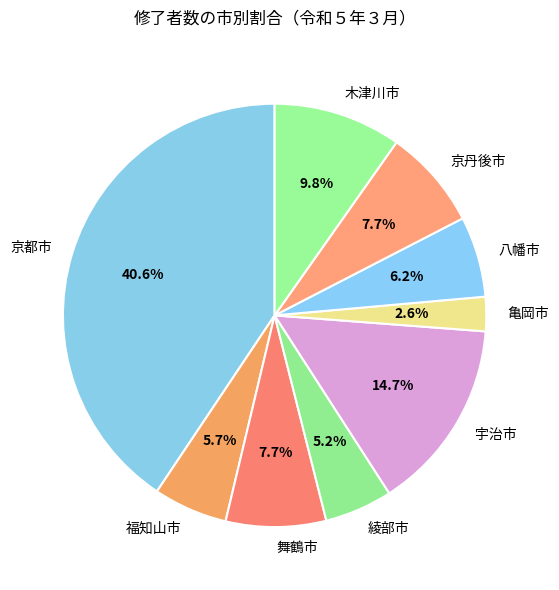

To the nearest percent, what is the average slice percentage?

11%